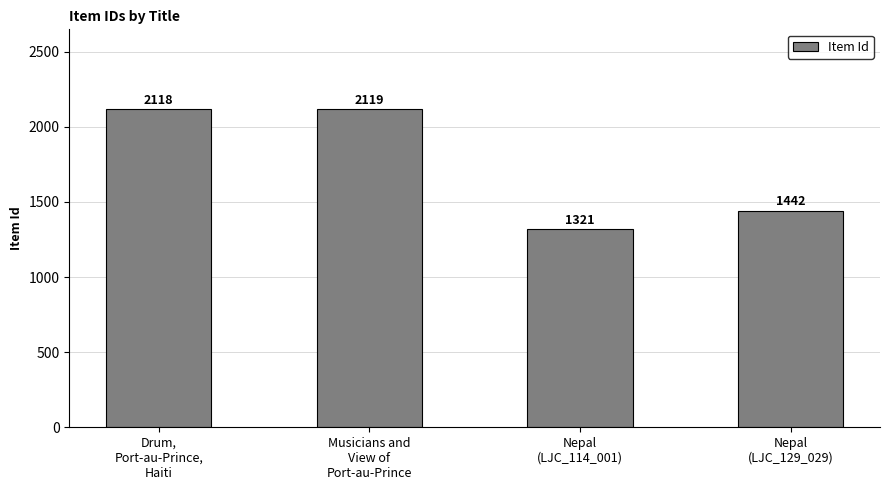

What is the value of the 3rd bar from the left?

1321